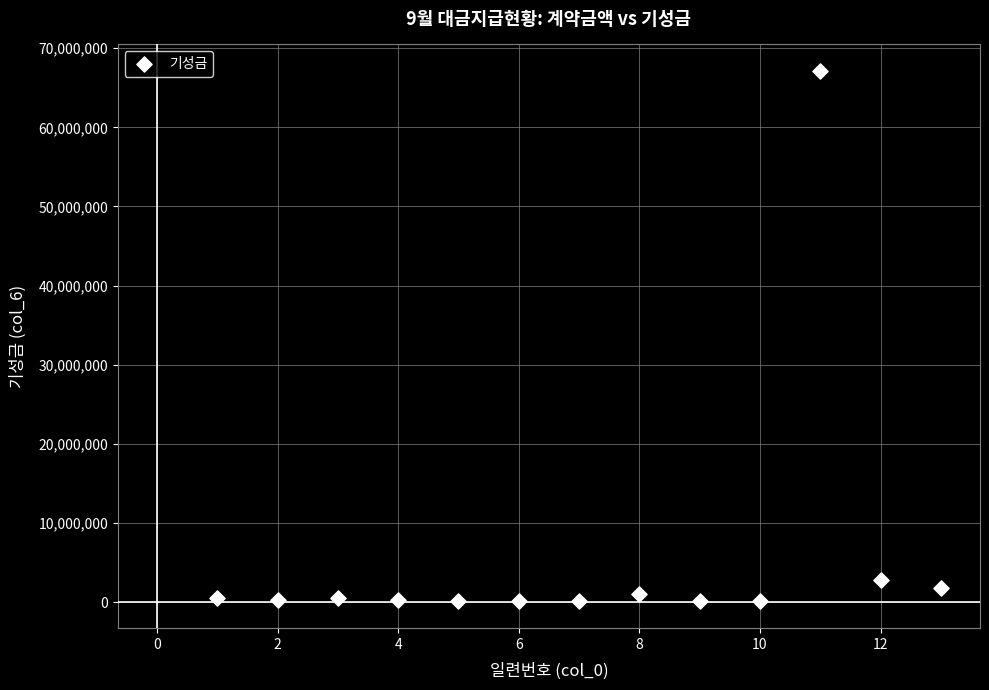

What is the range of X values (max minus min)?

12